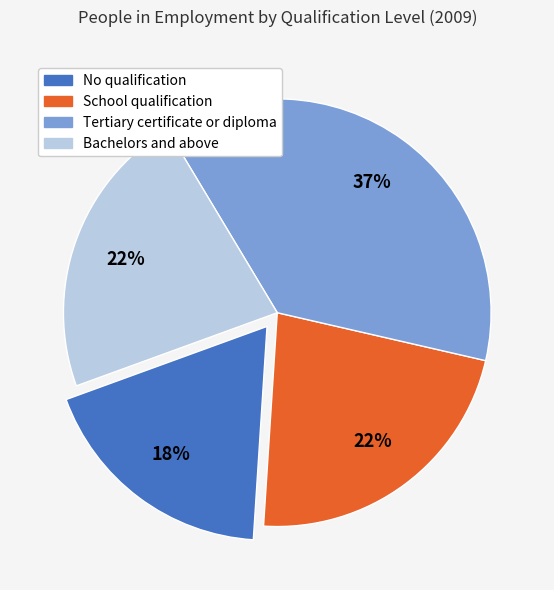

Does any single category account for the majority?

No